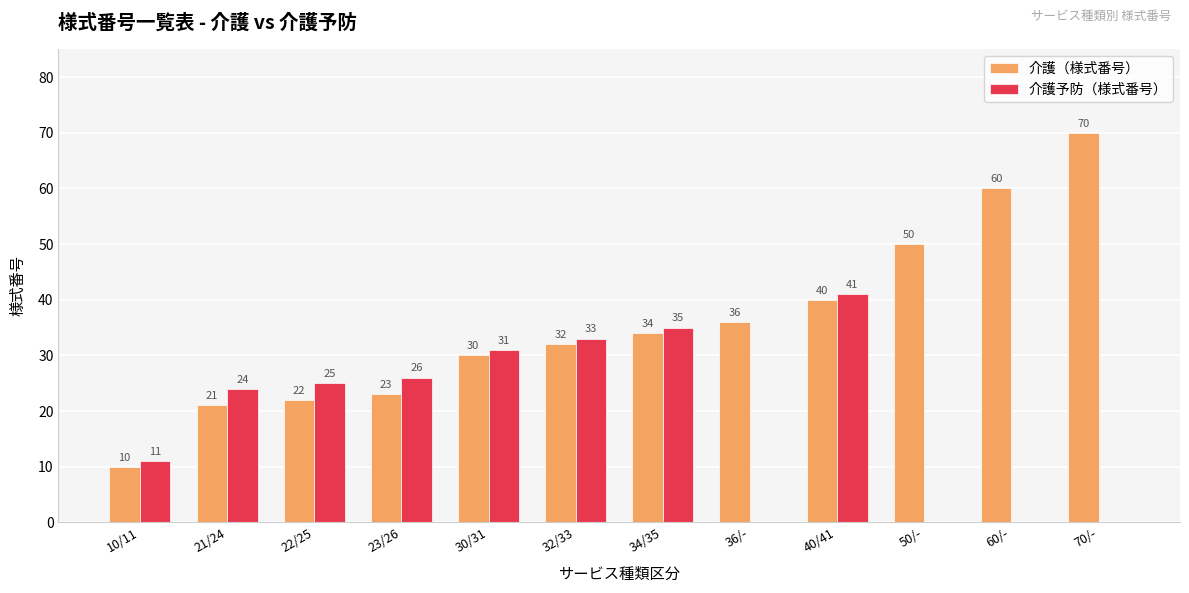

At which label is 介護予防（様式番号） closest to 20?

21/24